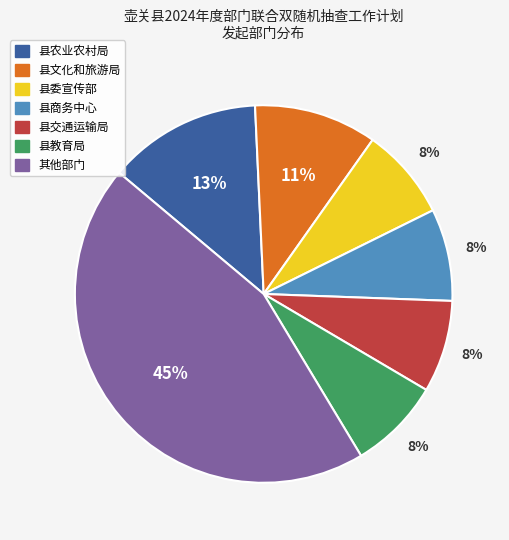

Is there a majority slice in this chart?

No